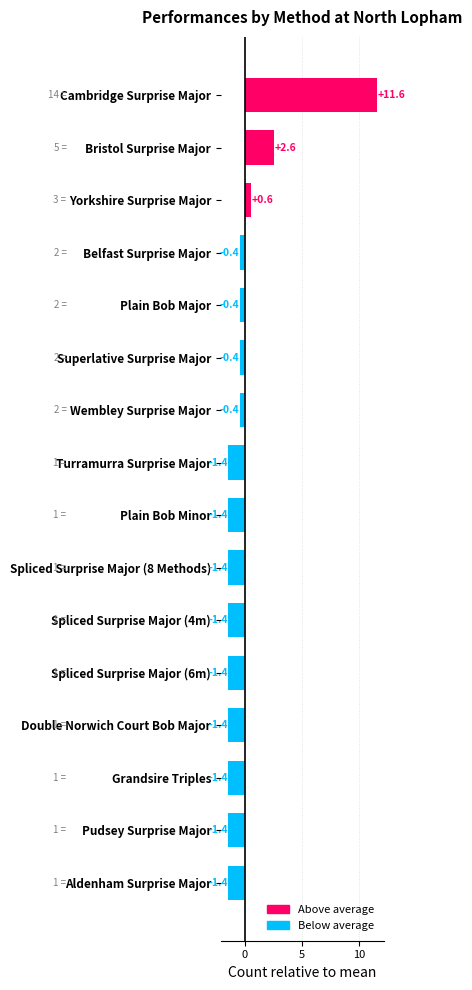

What is the difference between the maximum and second lowest values?

13.0